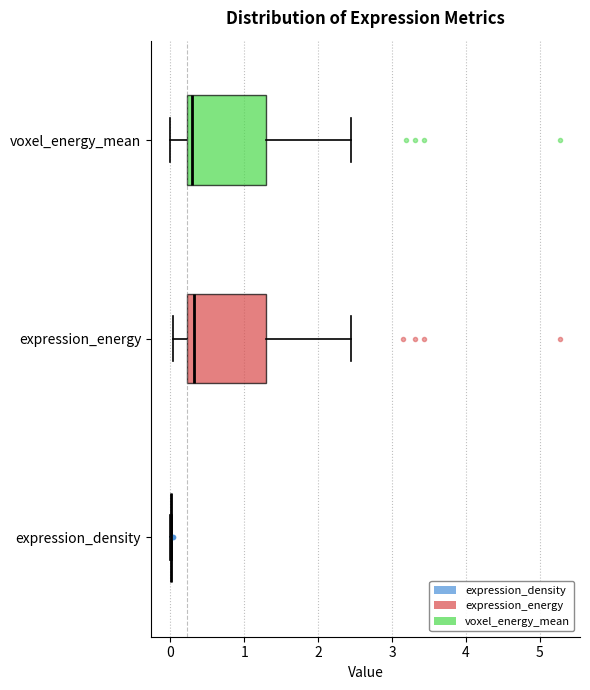

Reading bottom to top, read every box against the x-axis: the position of its median line, the range the box covers, and the ends of its whiskers. The values are not printed on the chart, so give them approximately, as read against the axis.

expression_density: box collapsed to a line at 0.0, whiskers 0.0 to 0.0
expression_energy: median 0.3, box 0.2 to 1.3, whiskers 0.0 to 2.4
voxel_energy_mean: median 0.3, box 0.2 to 1.3, whiskers 0.0 to 2.4